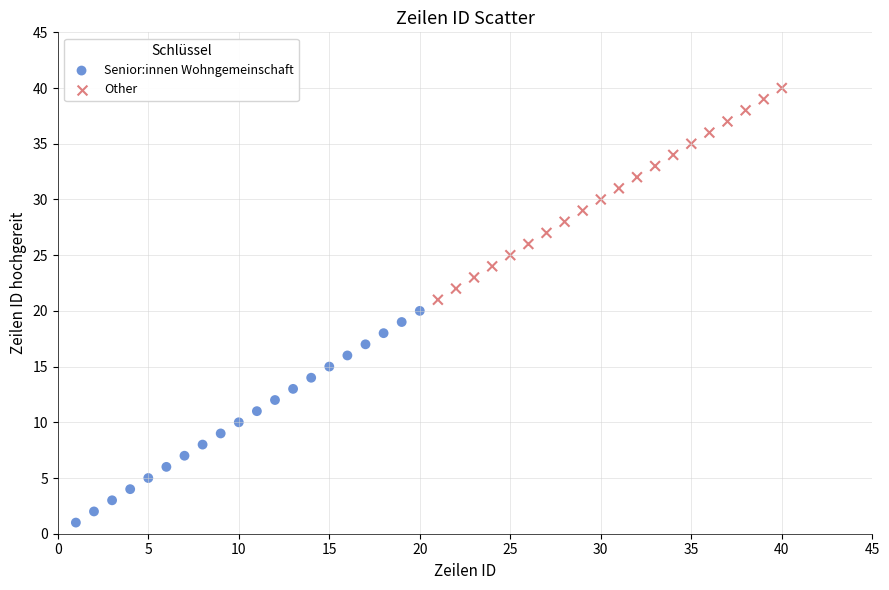

Which series contains the highest Y value?

Other